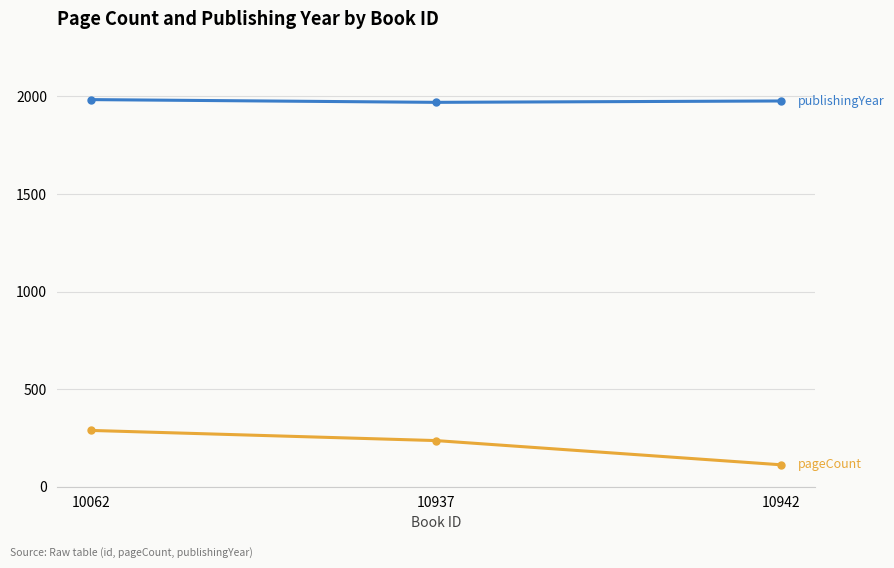

What is the total value across all series at 10937?

2206